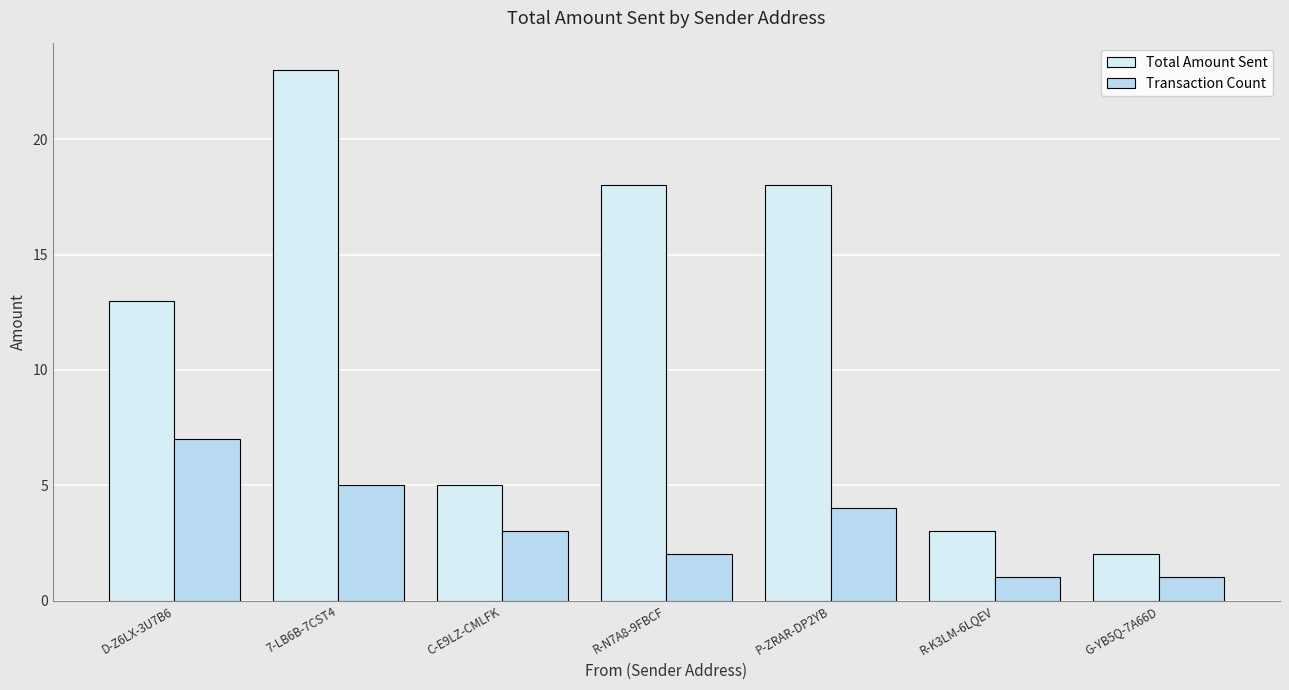

What is the difference between the highest and lowest values at P-ZRAR-DP2YB?

14